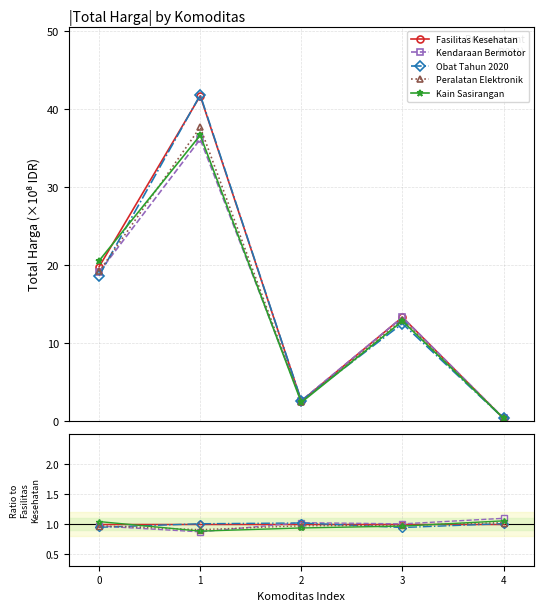

Which series ends up on top after the final intersection of Obat Tahun 2020 and Fasilitas Kesehatan?

Obat Tahun 2020